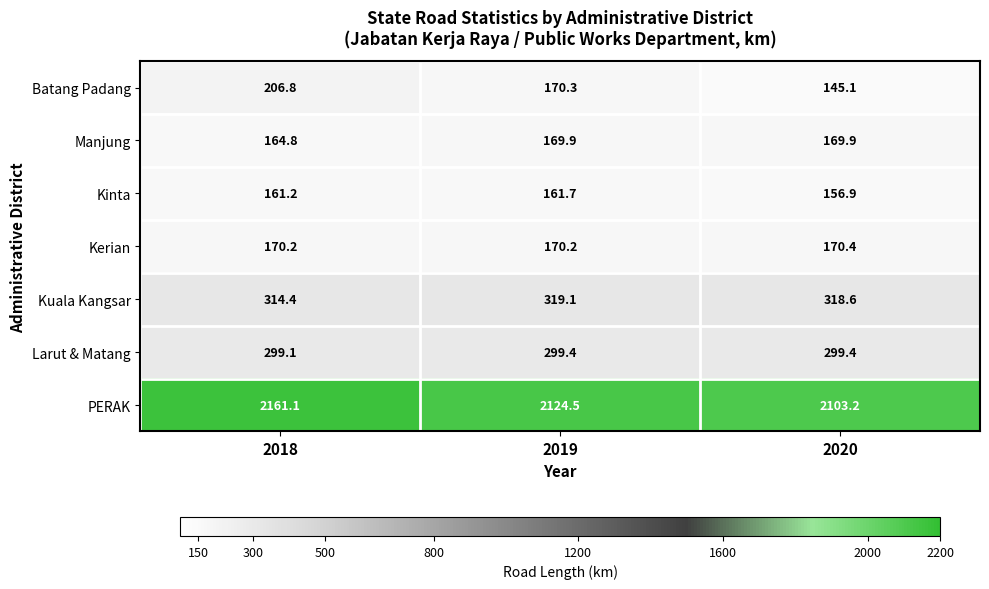

What is the smallest value displayed?

145.1